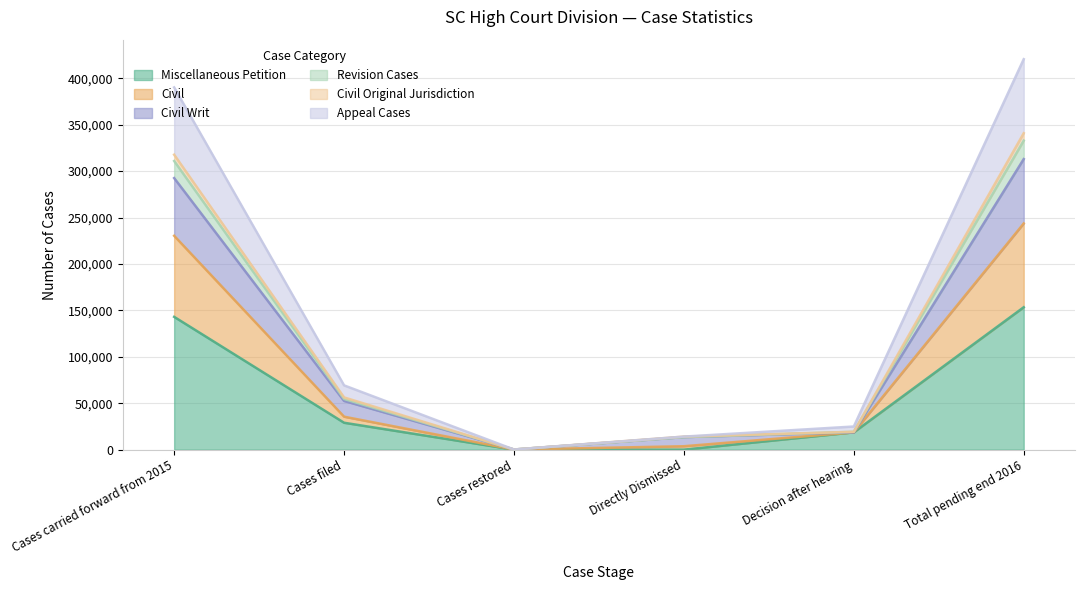

True or false: Civil Original Jurisdiction and Civil Writ intersect in this chart.

False